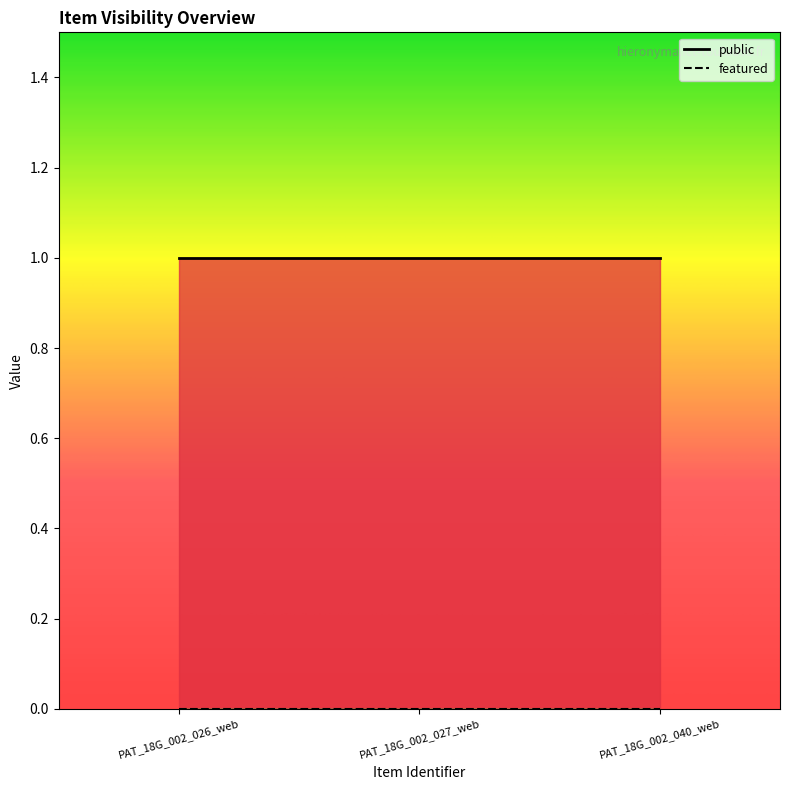

How many data points does each series have?

3